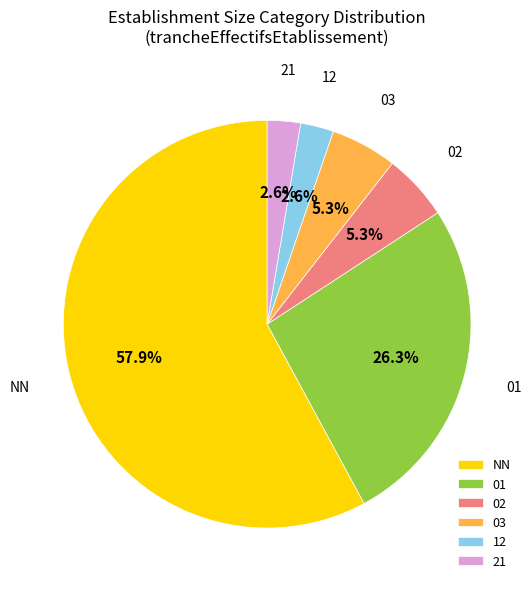

Which slice represents more than half of the pie?

NN